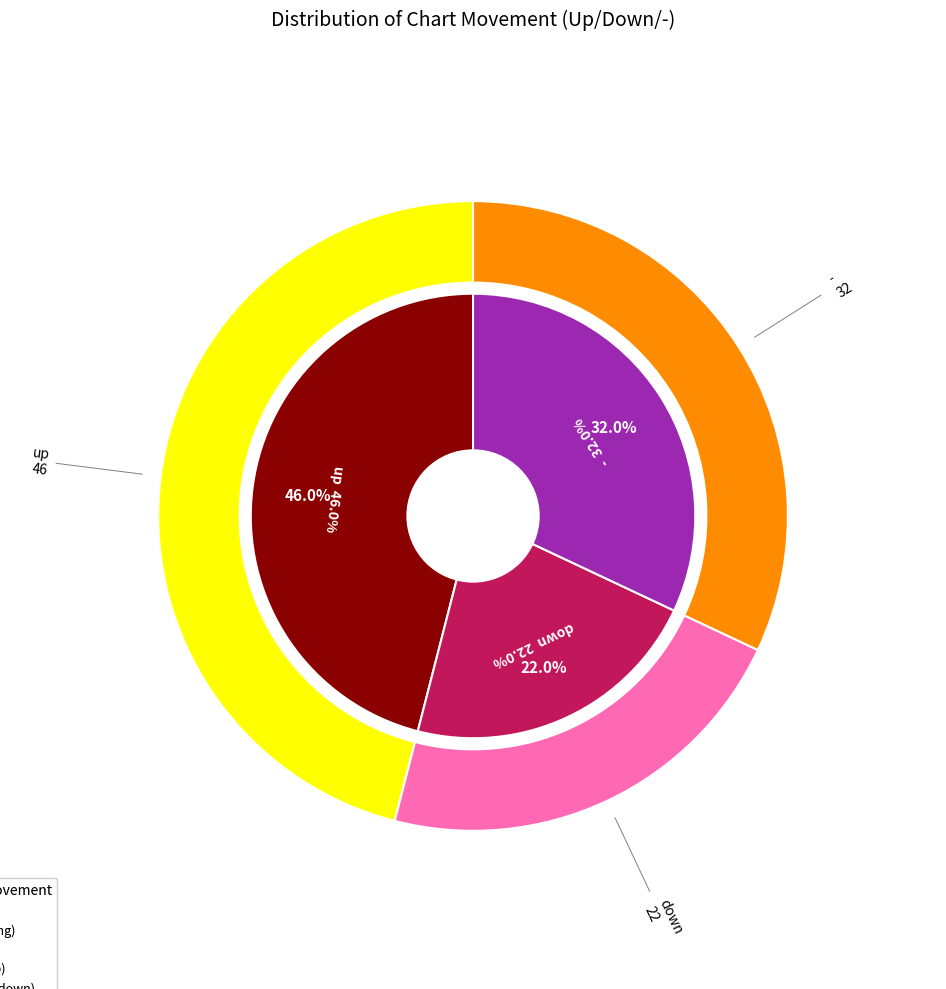

What is the ratio of the value at down to the value at up?

0.5